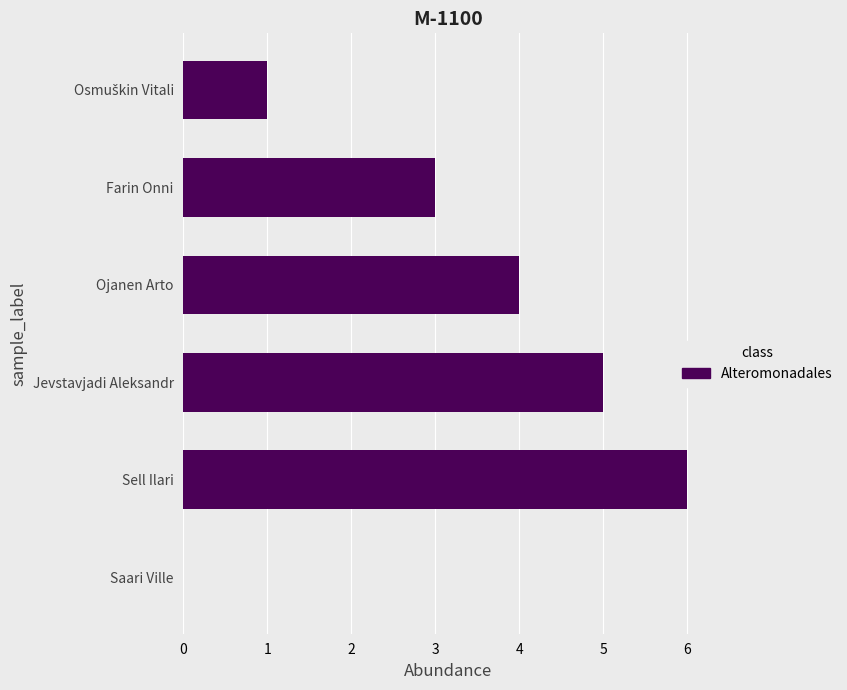

True or false: the data shows 6 at Ojanen Arto.

False